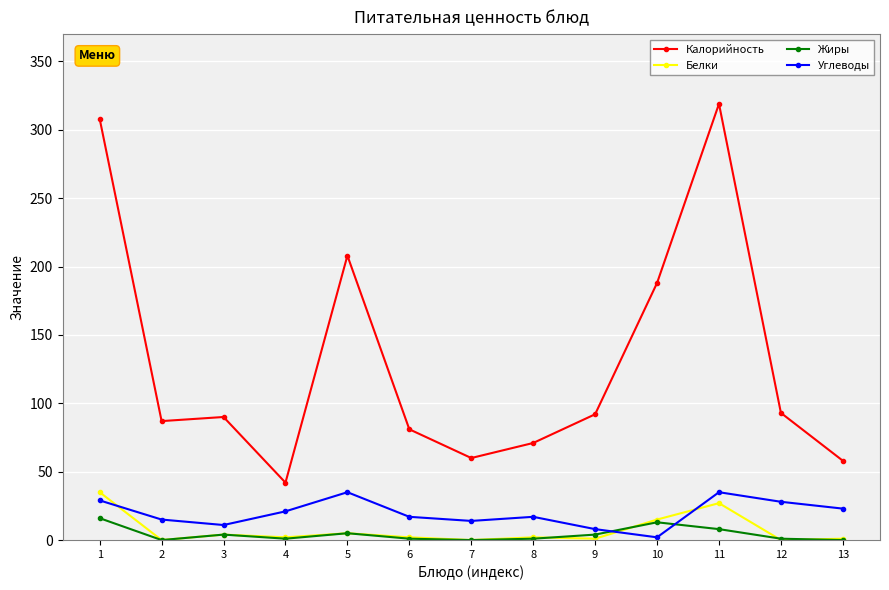

What is the lowest value of the Калорийность series?

42